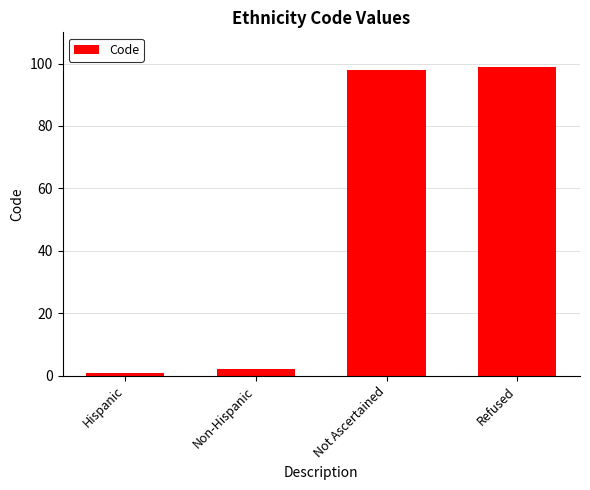

Does the chart contain any negative values?

No